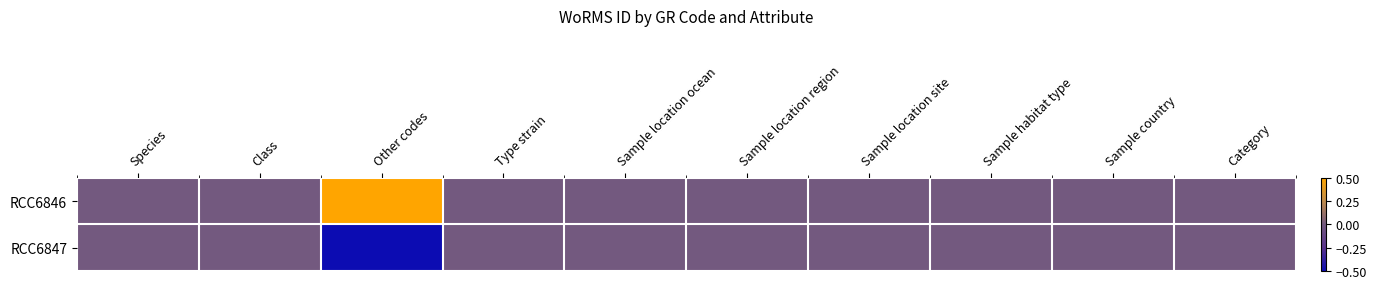

Reading left to right, transcribe all the data shown in this chart.

RCC6846: Species=0.0	Class=0.0	Other codes=0.5	Type strain=0.0	Sample location ocean=0.0	Sample location region=0.0	Sample location site=0.0	Sample habitat type=0.0	Sample country=0.0	Category=0.0
RCC6847: Species=0.0	Class=0.0	Other codes=-0.5	Type strain=0.0	Sample location ocean=0.0	Sample location region=0.0	Sample location site=0.0	Sample habitat type=0.0	Sample country=0.0	Category=0.0